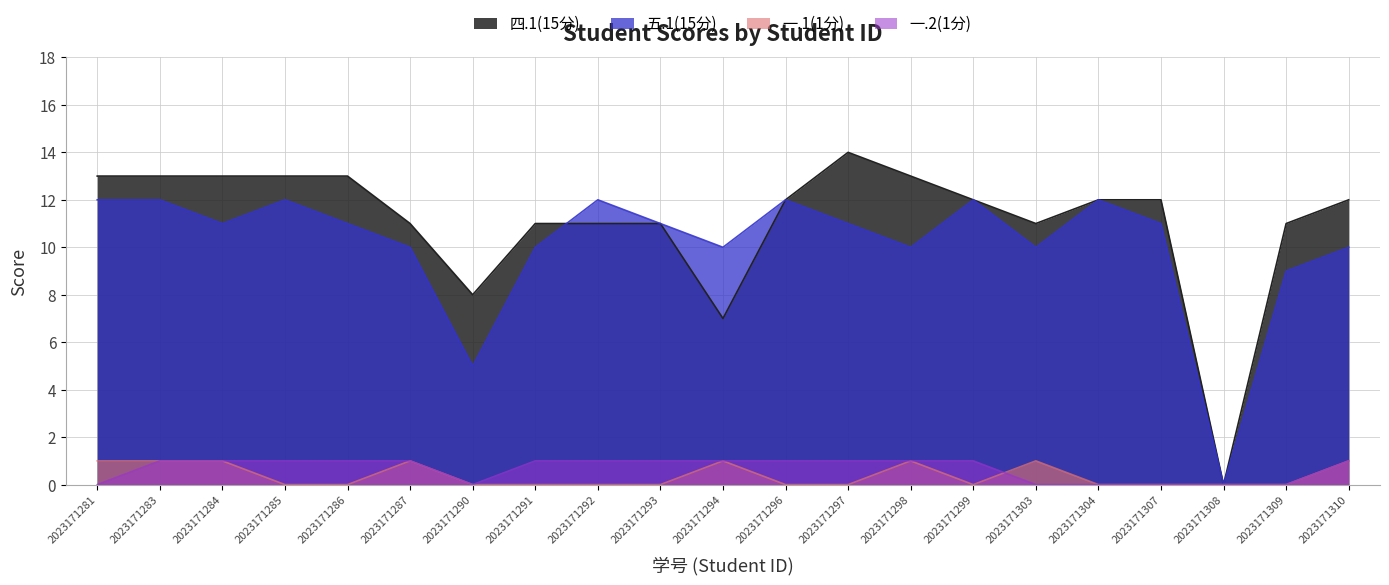

True or false: 一.1(1分) and 五.1(15分) cross at least once.

False